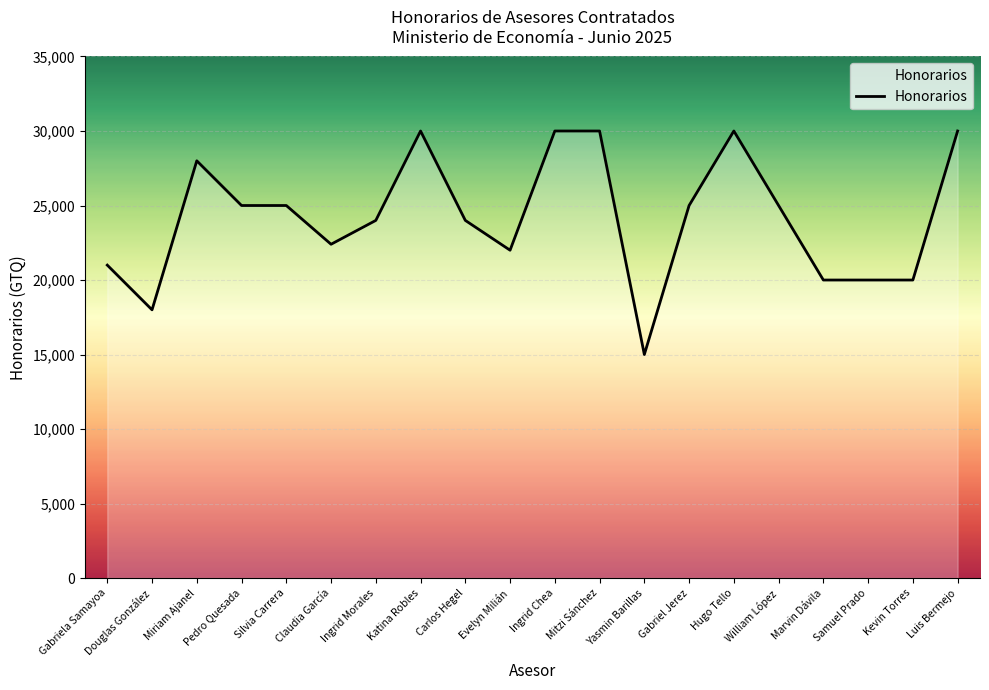

What is the greatest value displayed?

30000